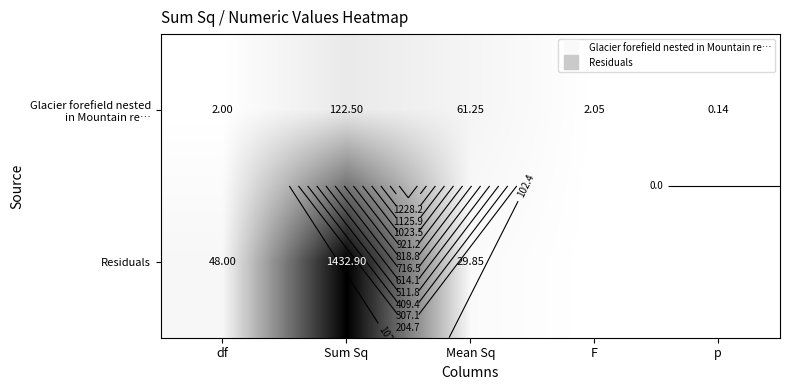

True or false: Residuals has a value of 41.2 at Mean Sq.

False